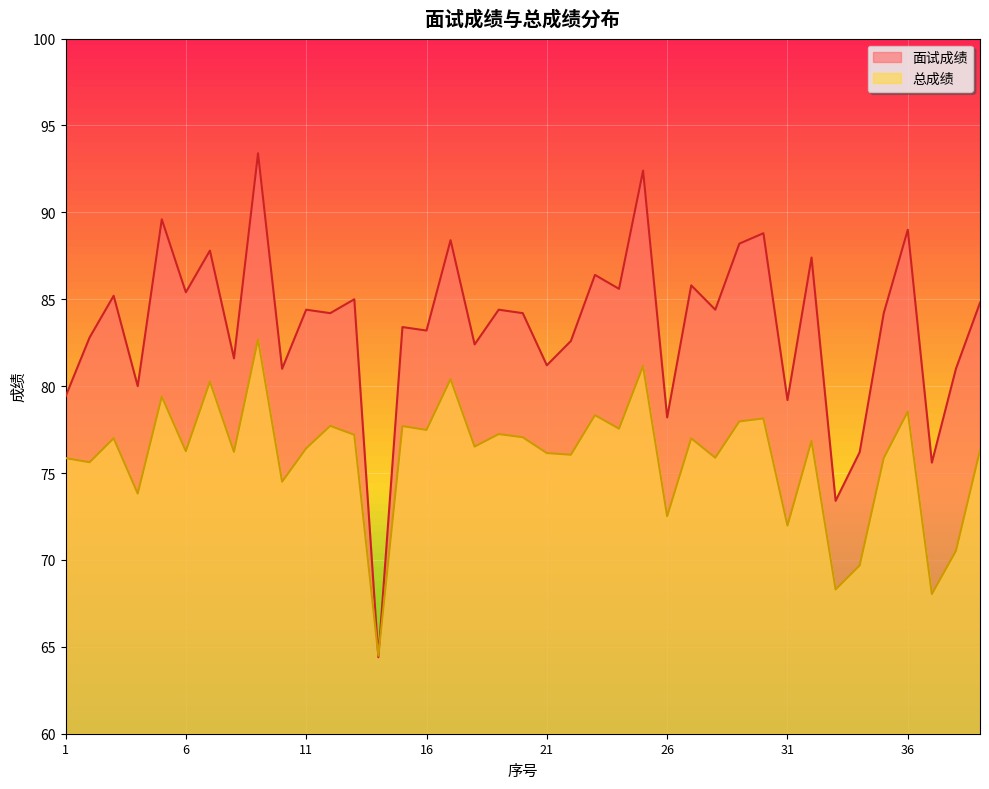

How many distinct data groups are displayed?

2